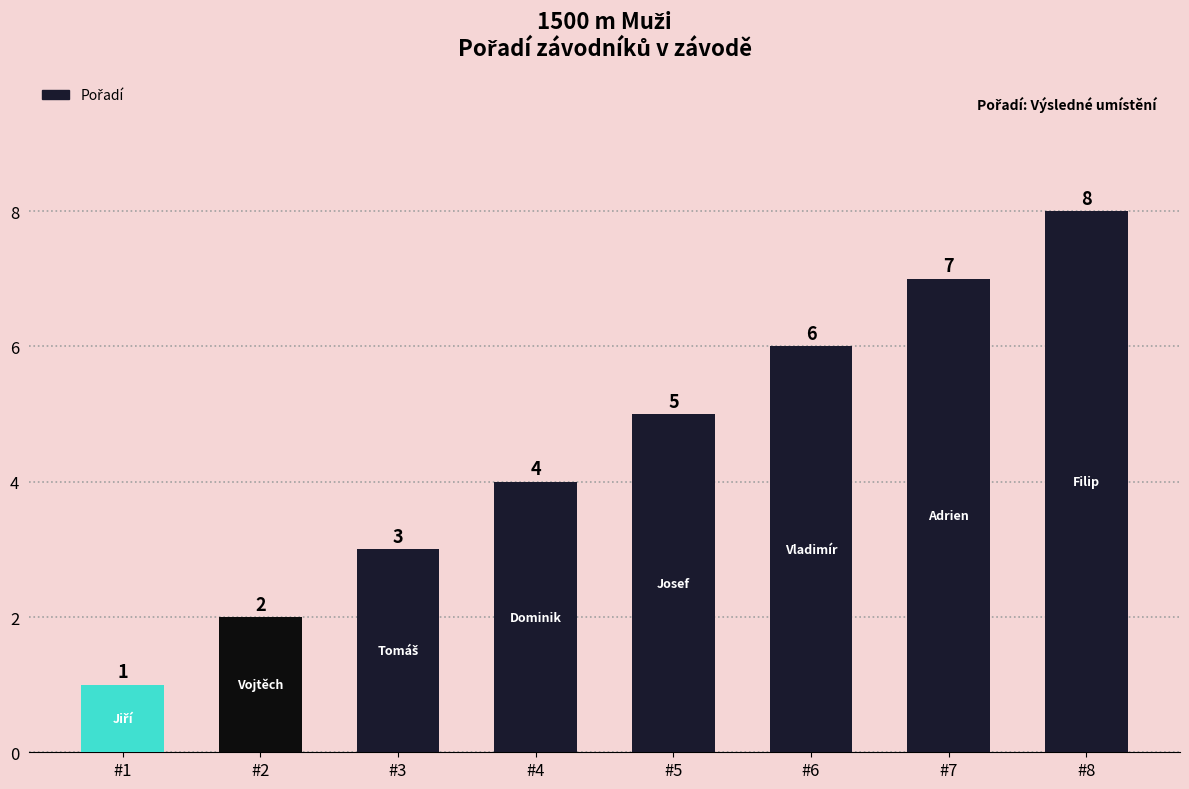

How many data points are above 5?

3